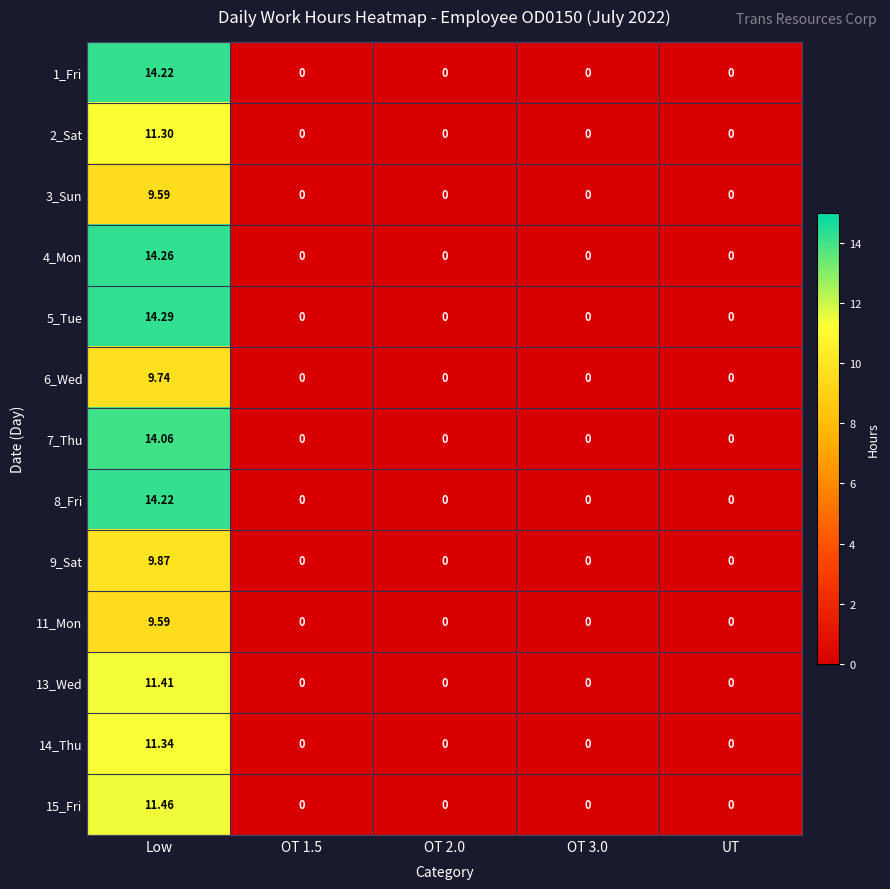

Which label corresponds to the largest value in the chart?

Low